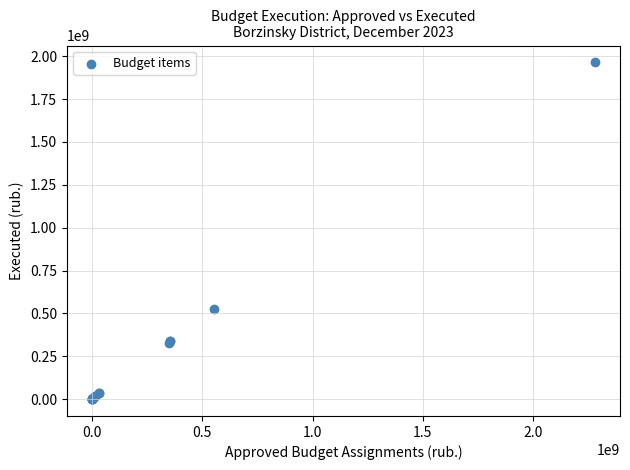

What Y value in the scatter plot is closest to 982160523?

526199082.7